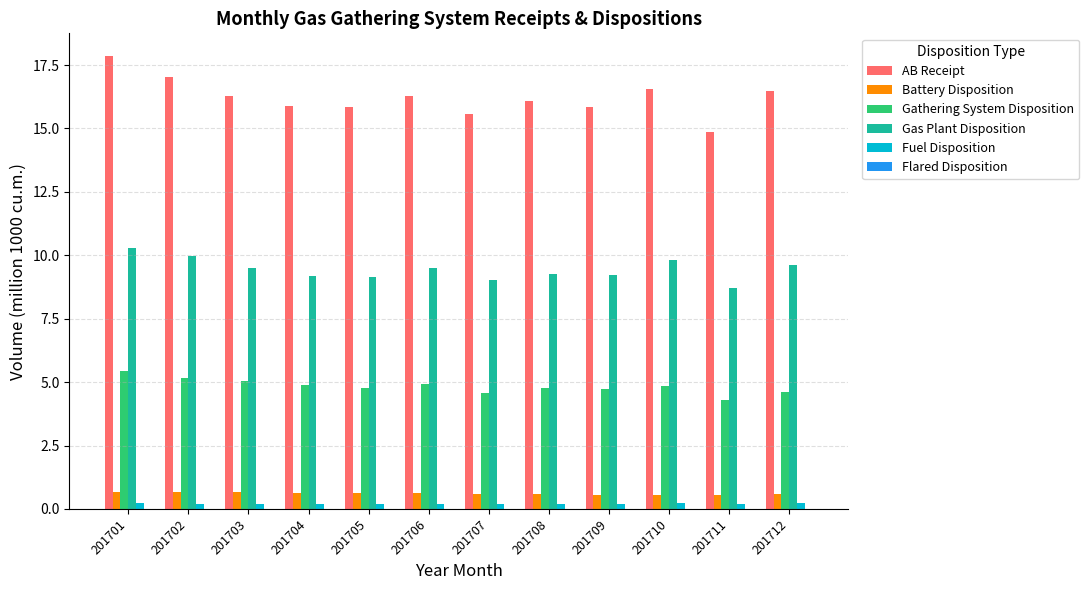

What is the sum of all Gathering System Disposition values?

58.0